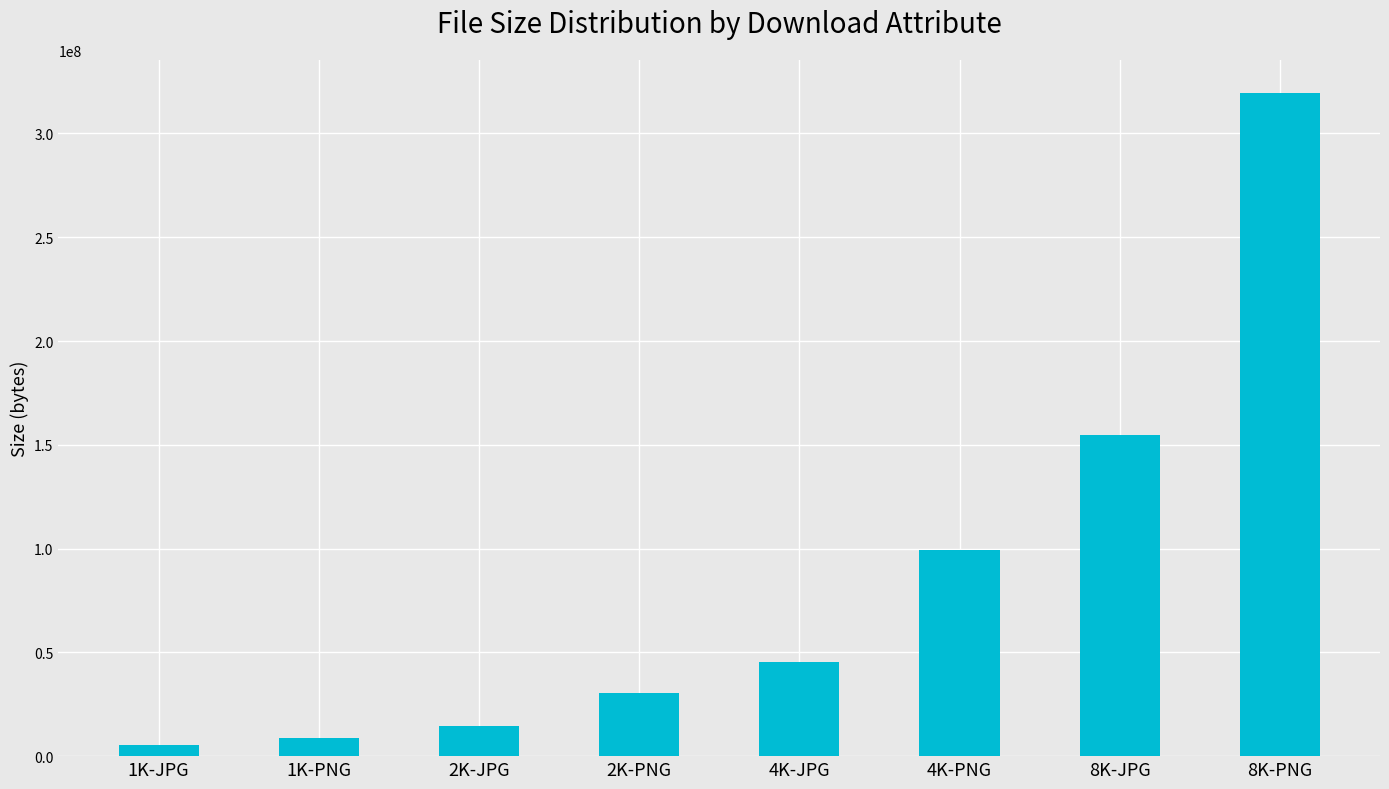

The value at 4K-PNG is 99296956. True or false?

True